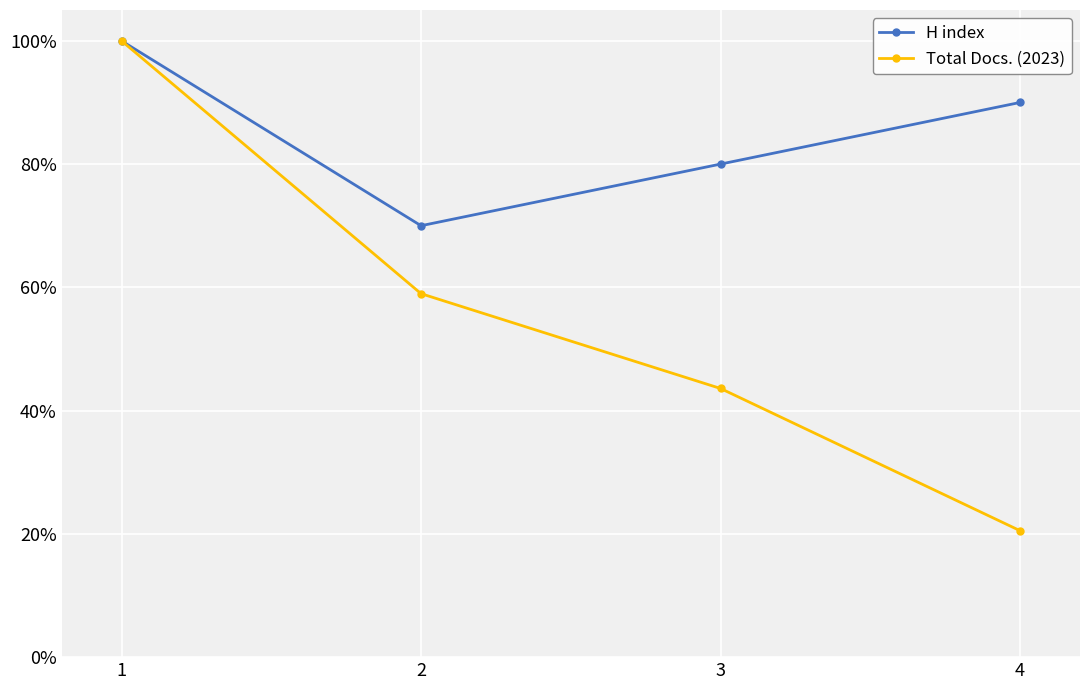

What is the minimum value for H index?

70.0